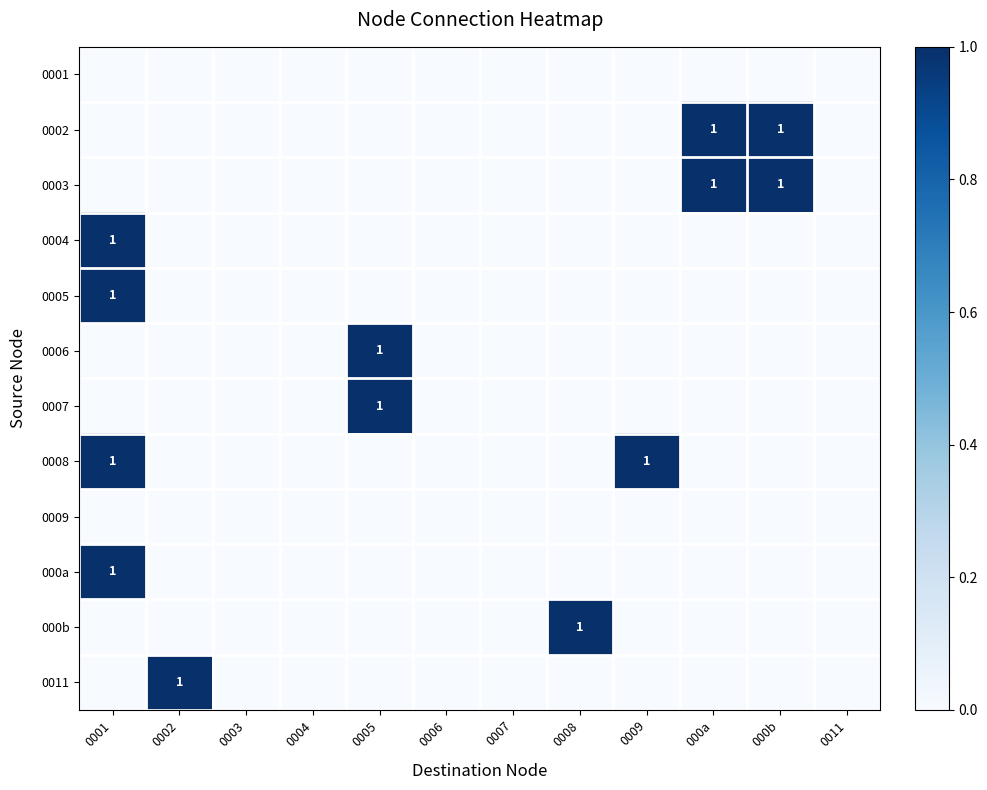

Is the value of 0003 at 0009 greater than the value of 0004 at 0008?

No